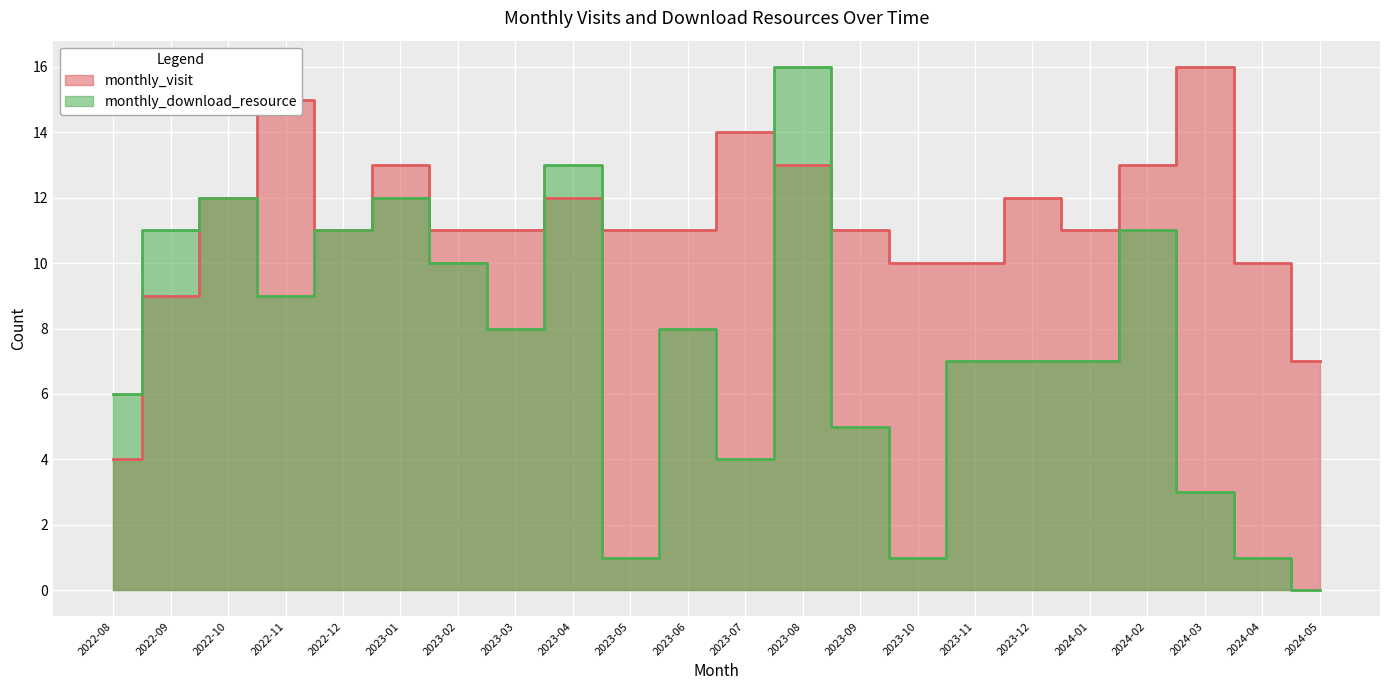

At which category does monthly_download_resource reach its first local valley?

2022-11